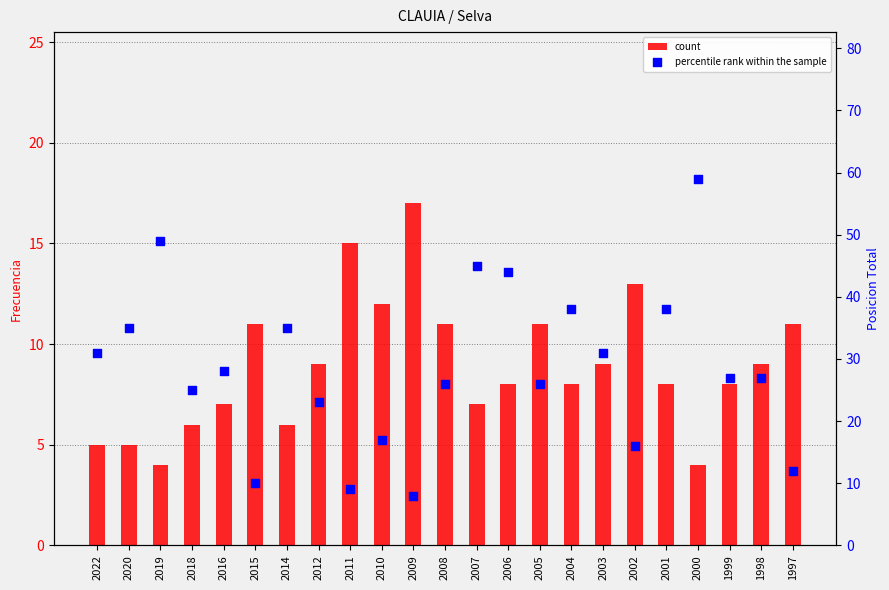

Which series has the largest Y range (max minus min)?

percentile rank within the sample